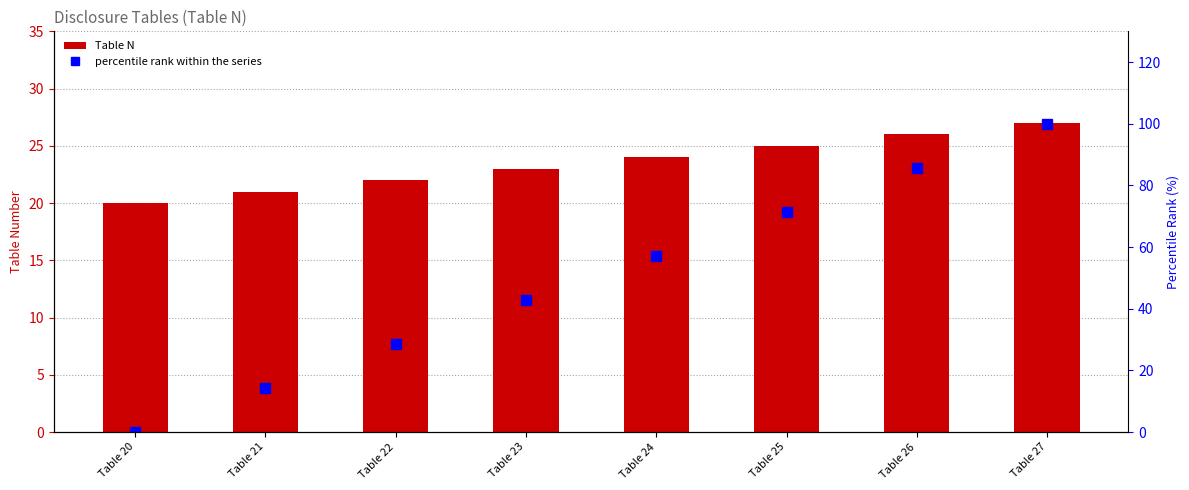

The value of percentile rank within the series at Table 22 is 51.1. True or false?

False